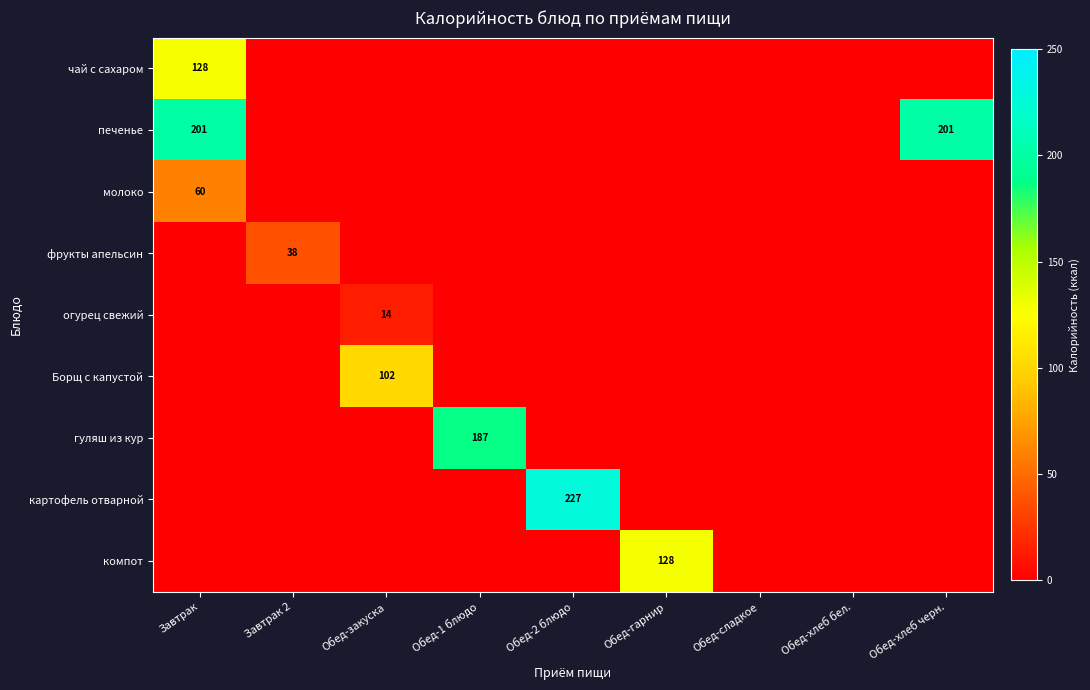

Is it true that огурец свежий equals 8 at Обед-закуска?

False